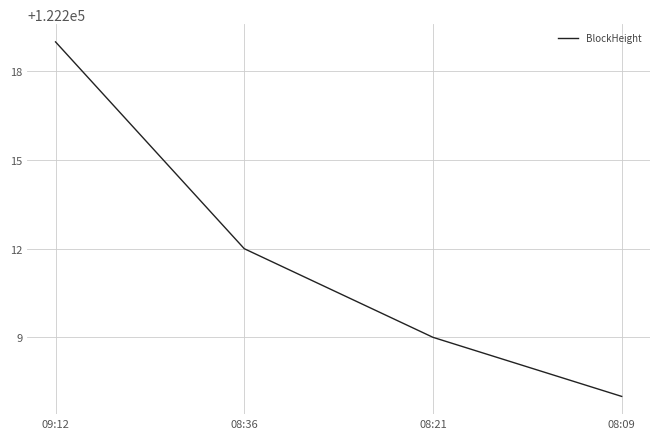

What is the difference between the values at 09:12 and 08:36?

7